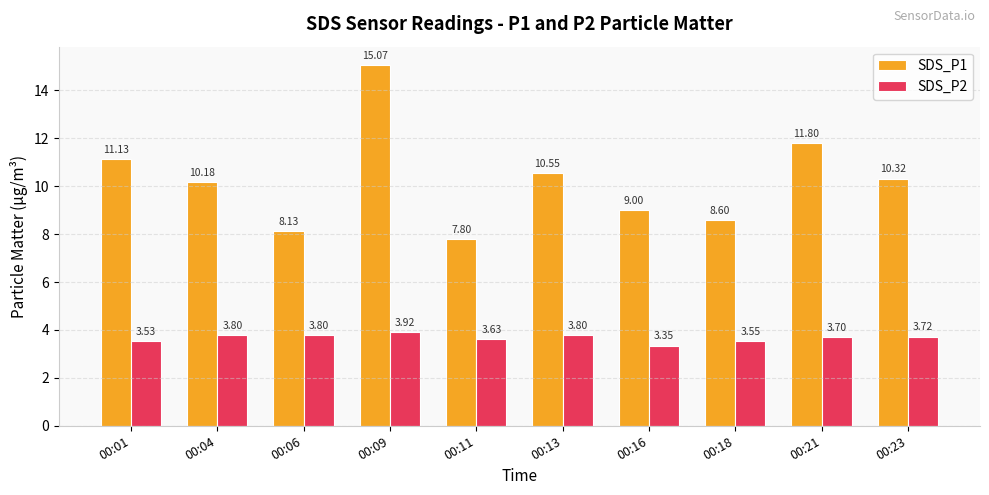

Rank the categories by SDS_P1 value from lowest to highest.

00:11, 00:06, 00:18, 00:16, 00:04, 00:23, 00:13, 00:01, 00:21, 00:09